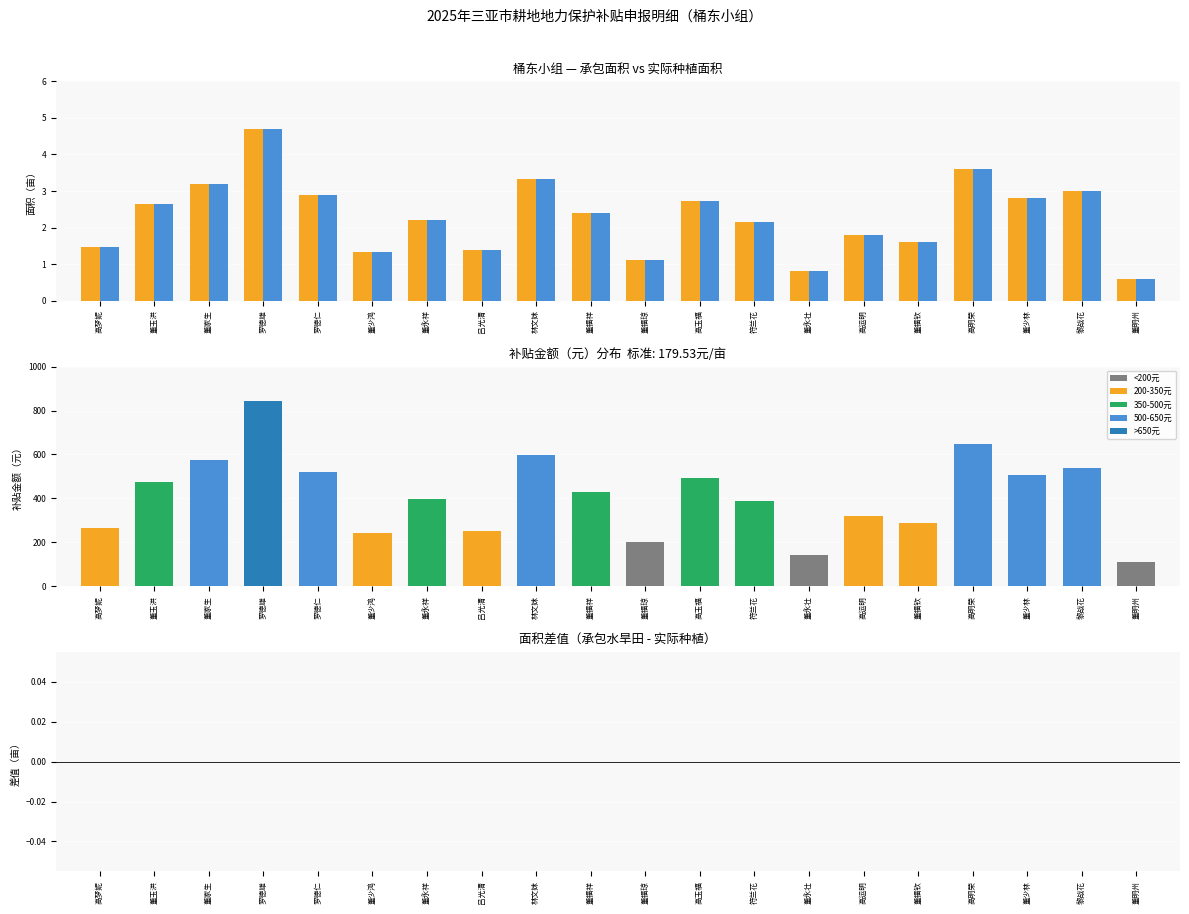

Reading right to left, transcribe all the data shown in this chart.

承包水旱田面积（亩）: 董明州=0.6	黎战花=3.0	董少林=2.8	高明荣=3.6	董福钦=1.6	高运明=1.8	董永壮=0.8	符兰花=2.1	高玉福=2.7	董福琼=1.1	董福祥=2.4	林文妹=3.3	吕光清=1.4	董永祥=2.2	董少鸿=1.3	罗德仁=2.9	罗德雄=4.7	董家生=3.2	董玉洪=2.6	高梦妮=1.5
实际种植面积（亩）: 董明州=0.6	黎战花=3.0	董少林=2.8	高明荣=3.6	董福钦=1.6	高运明=1.8	董永壮=0.8	符兰花=2.1	高玉福=2.7	董福琼=1.1	董福祥=2.4	林文妹=3.3	吕光清=1.4	董永祥=2.2	董少鸿=1.3	罗德仁=2.9	罗德雄=4.7	董家生=3.2	董玉洪=2.6	高梦妮=1.5